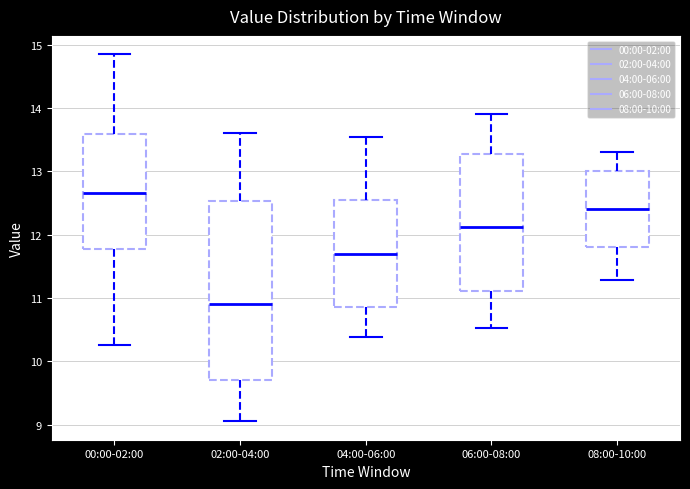

Reading left to right, transcribe this box plot: for each box, give where its median line is, the range the box spans, and where its two whiskers end, as read against the y-axis. The values are not printed on the chart, so give them approximately, as read against the axis.

00:00-02:00: median 12.7, box 11.8 to 13.6, whiskers 10.3 to 14.9
02:00-04:00: median 10.9, box 9.7 to 12.5, whiskers 9.1 to 13.6
04:00-06:00: median 11.7, box 10.9 to 12.6, whiskers 10.4 to 13.6
06:00-08:00: median 12.1, box 11.1 to 13.3, whiskers 10.5 to 13.9
08:00-10:00: median 12.4, box 11.8 to 13.0, whiskers 11.3 to 13.3